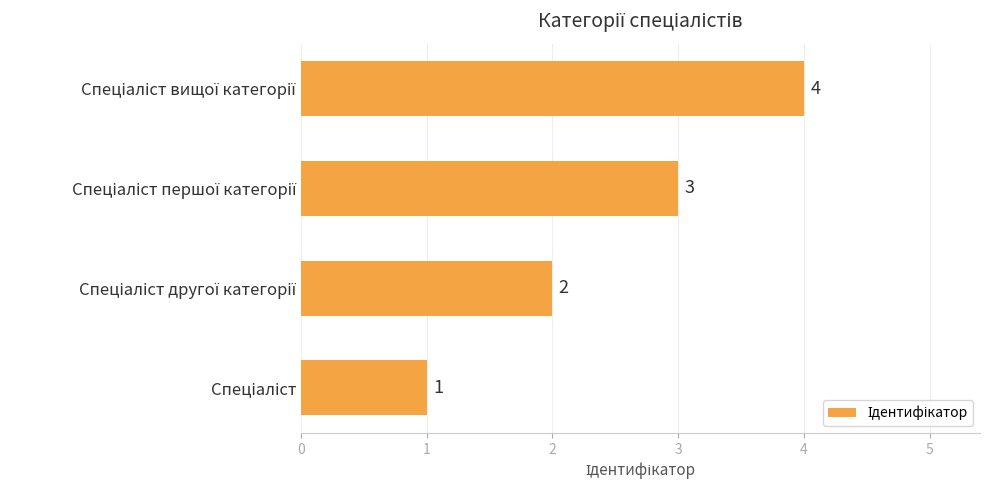

How many values are between 2 and 4?

3